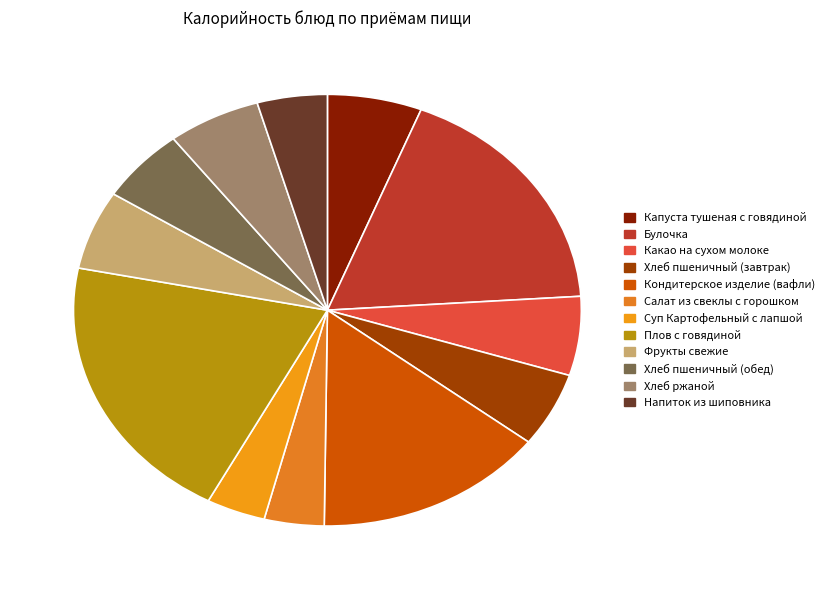

Which category has the smallest portion of the pie?

Суп Картофельный с лапшой